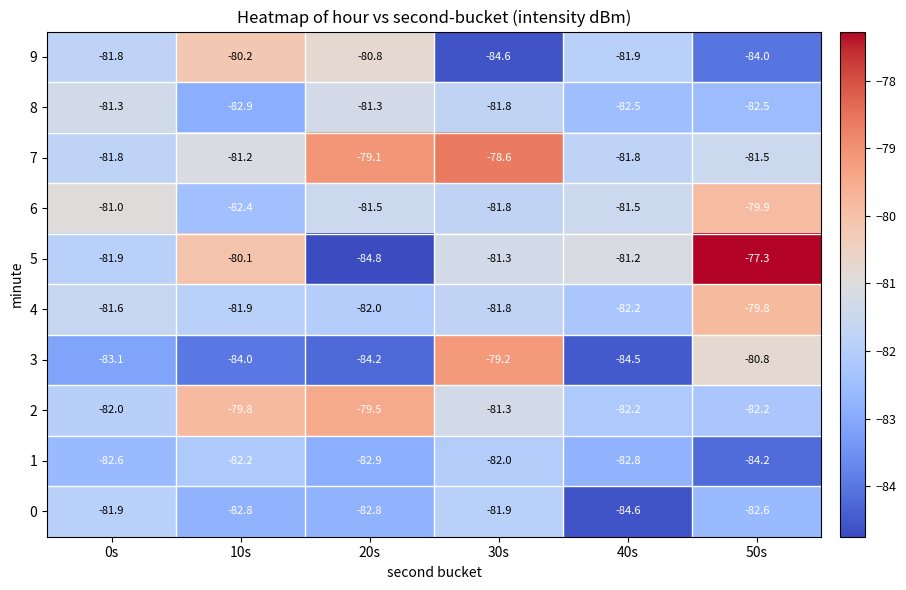

What is the average value of the 2 series?

-81.2